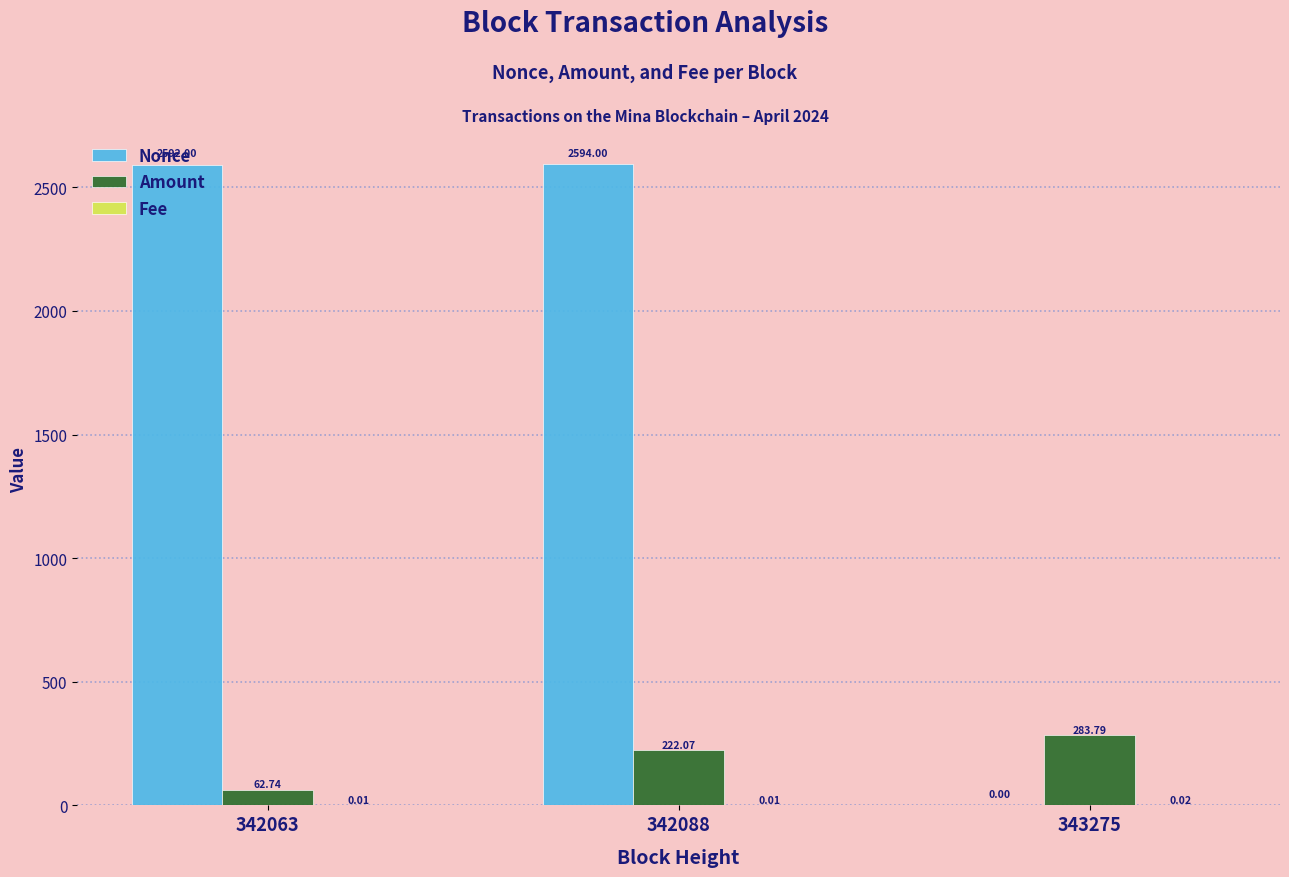

What is the spread (max minus min) of values at 343275?

283.8